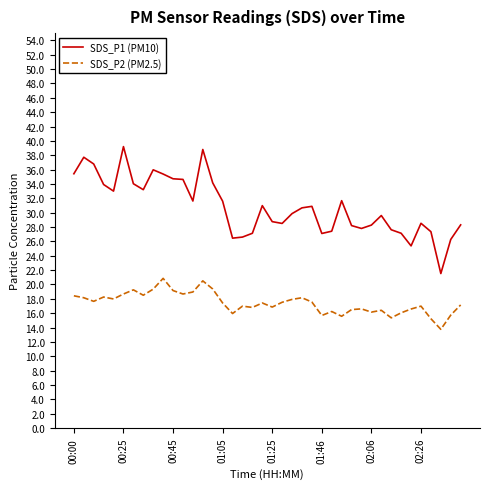

What is the minimum value for SDS_P1 (PM10)?

21.5